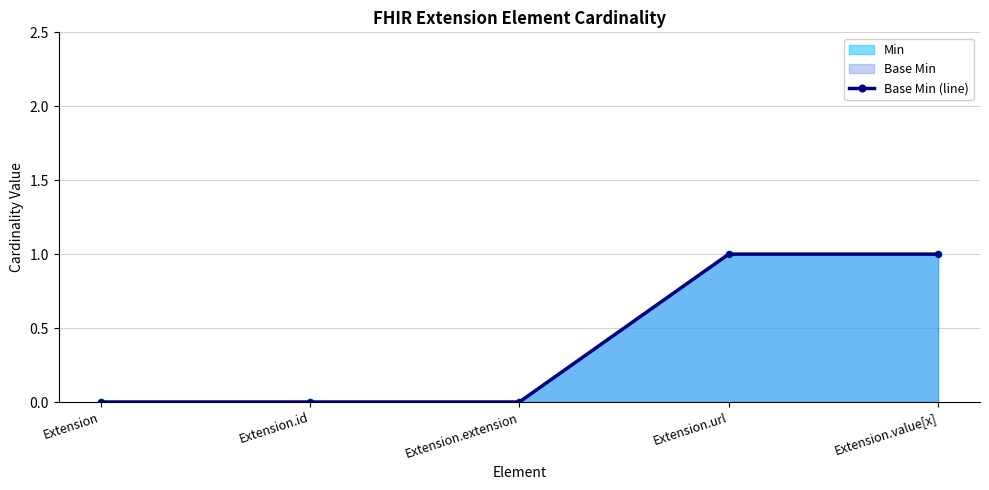

The chart shows a value of 1 at Extension.extension. True or false?

False